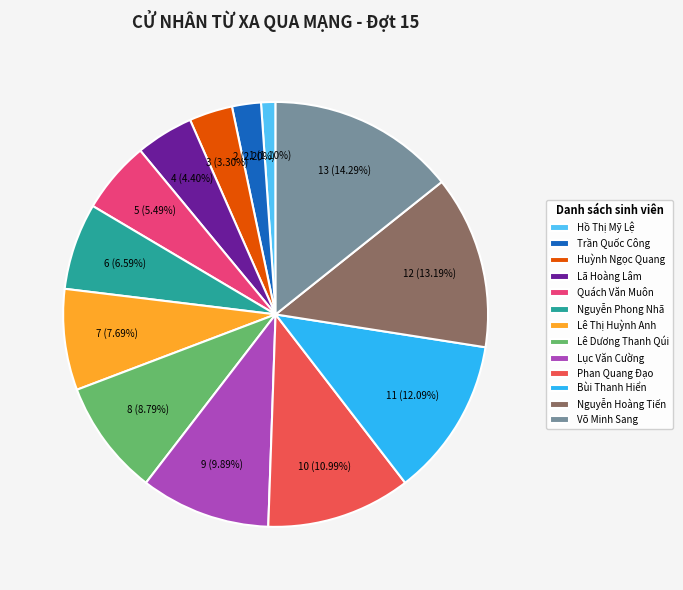

Is Nguyễn Hoàng Tiến the majority of the pie?

No